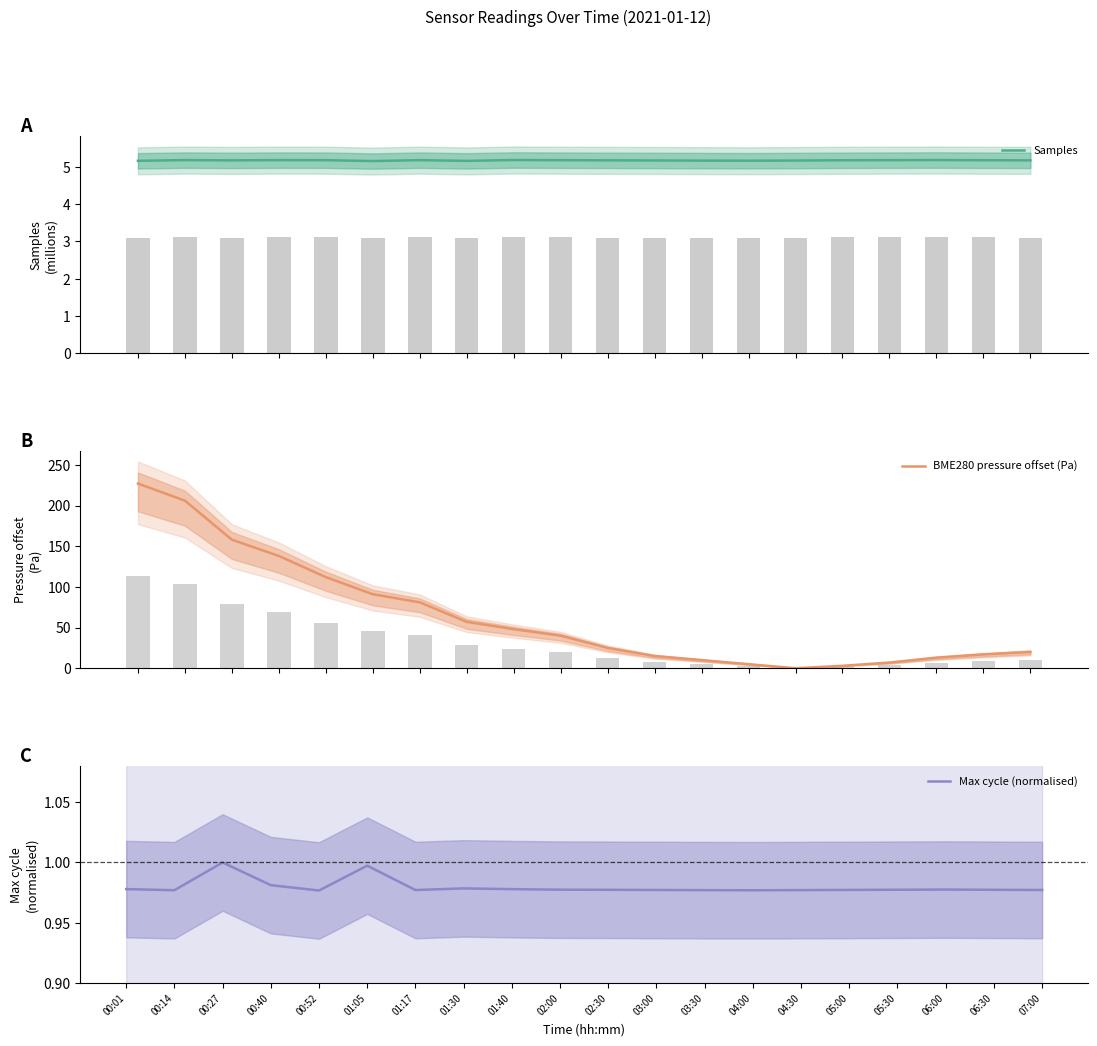

How many data points does each series have?

20